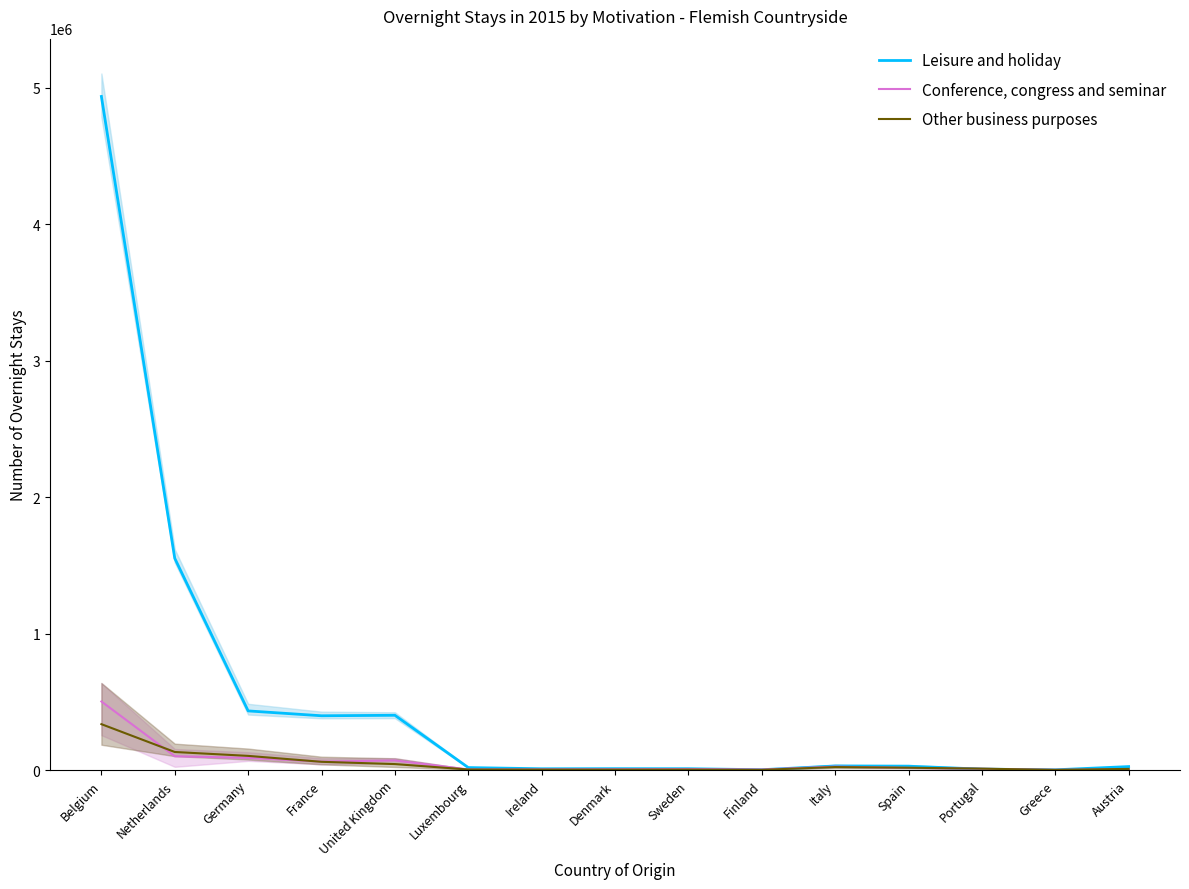

True or false: Conference, congress and seminar has a value of 62364 at France.

True